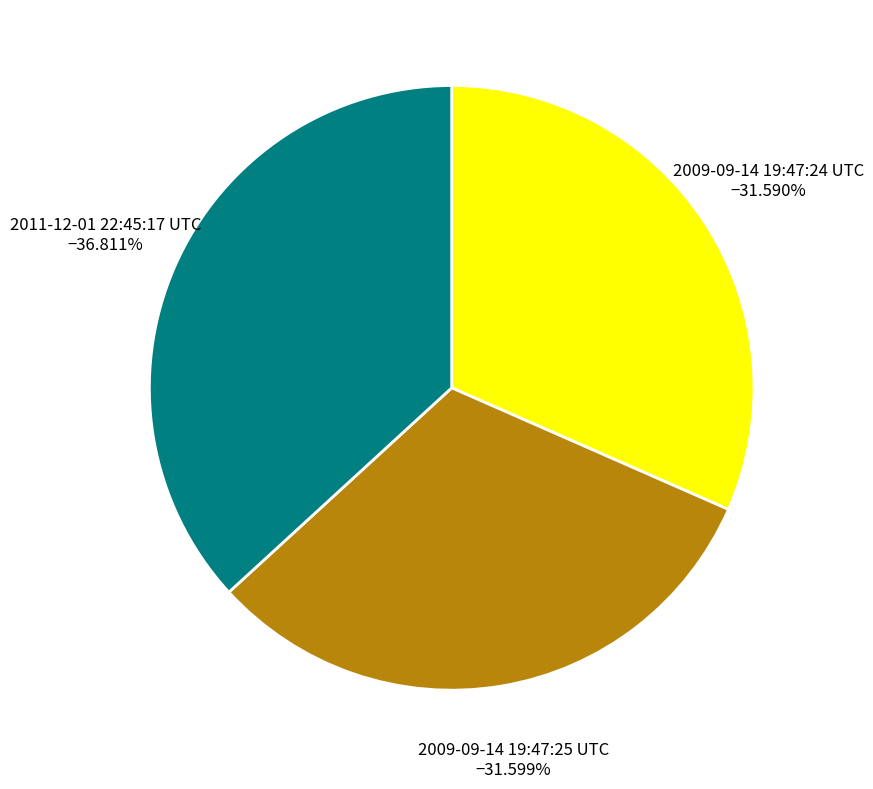

Combined, do 2009-09-14 19:47:24 UTC and 2009-09-14 19:47:25 UTC account for over 50%?

Yes